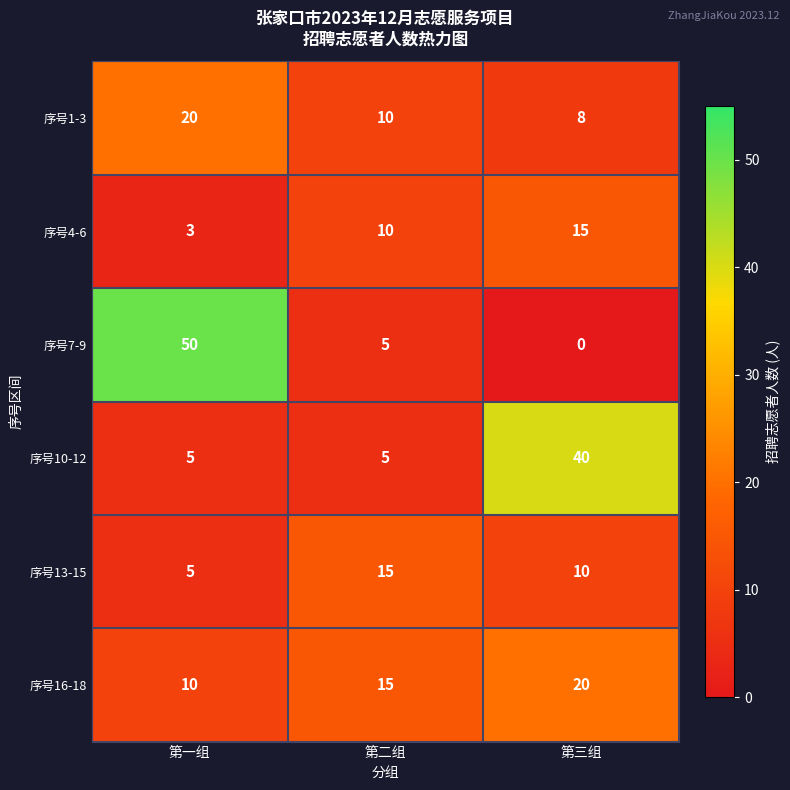

True or false: 序号1-3 has a value of 11 at 第三组.

False